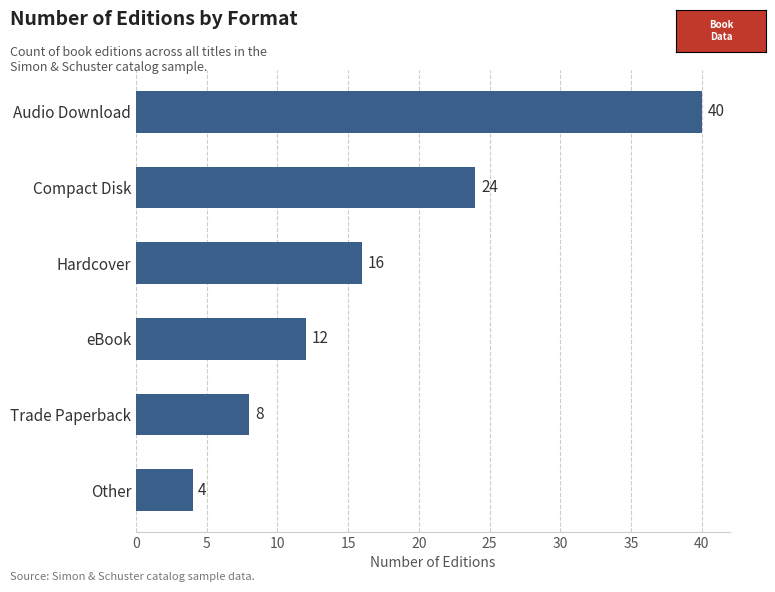

Which category has the highest value across all series?

Audio Download